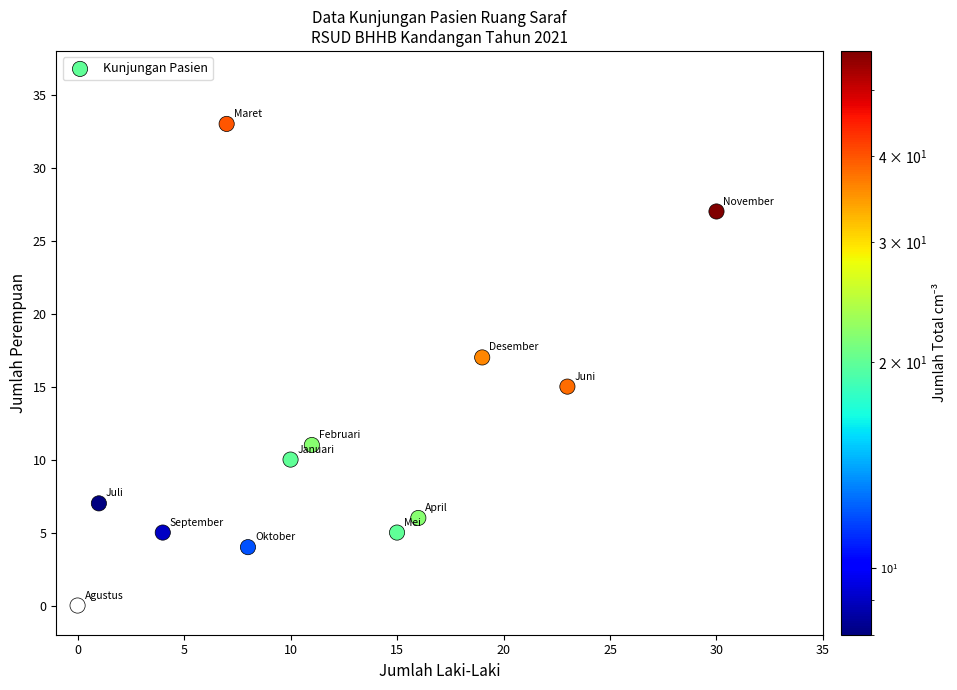

What is the average X value?

12